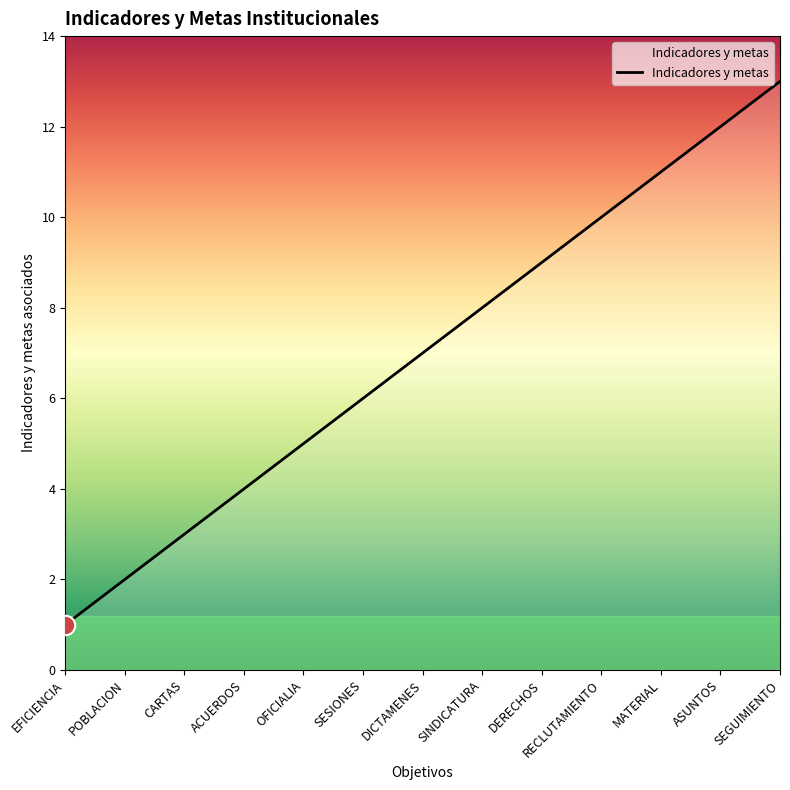

Approximately how many times larger is the value at SINDICATURA compared to DERECHOS?

0.9